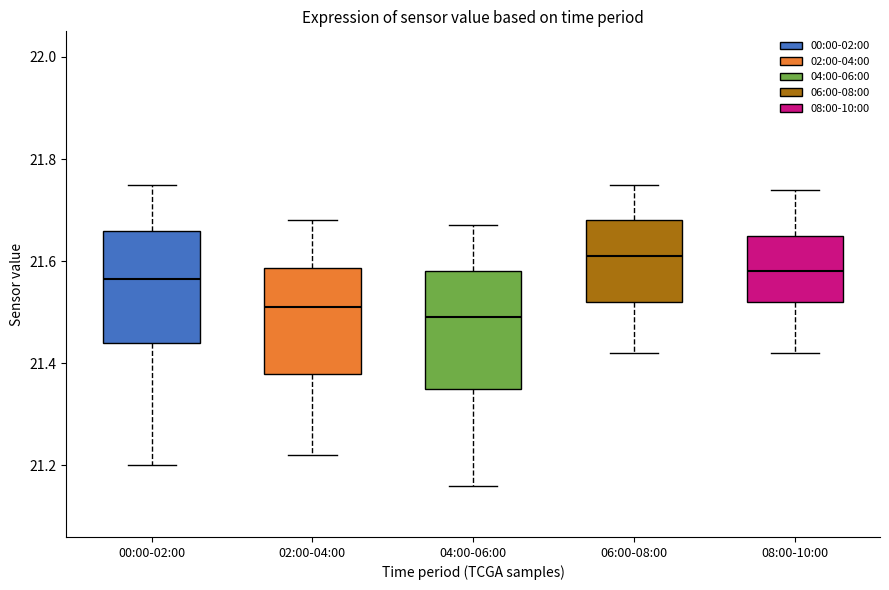

Where does the lower whisker of the box for 02:00-04:00 end on the y-axis? The values are not printed on the chart, so give them approximately, as read against the axis.

21.22